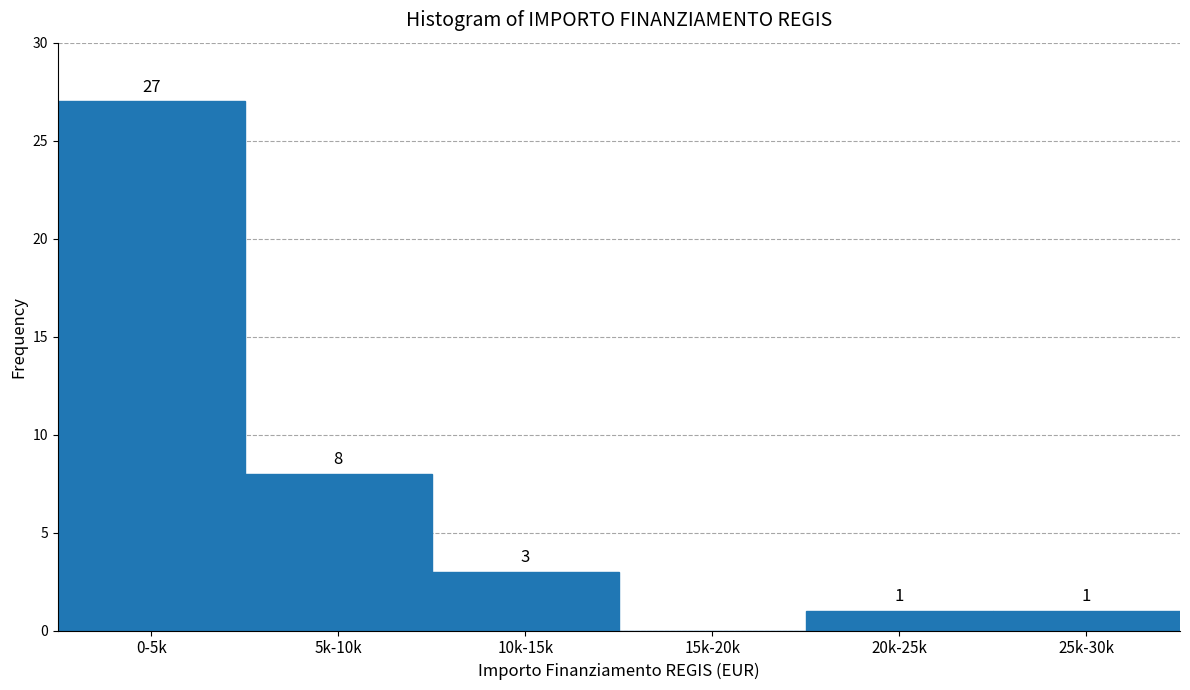

Reading right to left, transcribe all the data shown in this chart.

25k-30k=1	20k-25k=1	15k-20k=0	10k-15k=3	5k-10k=8	0-5k=27